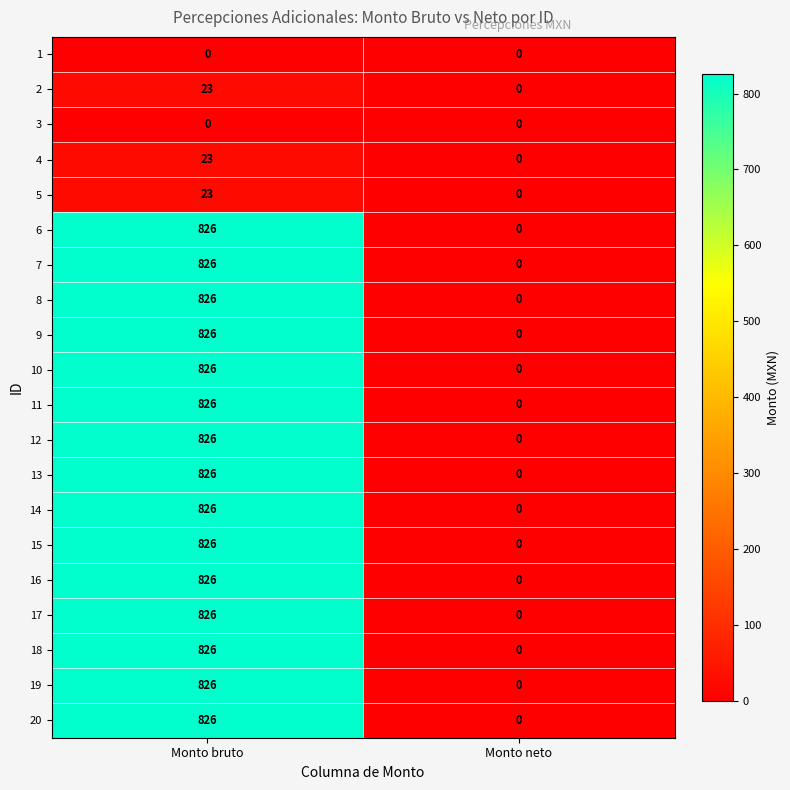

How many distinct data groups are displayed?

20